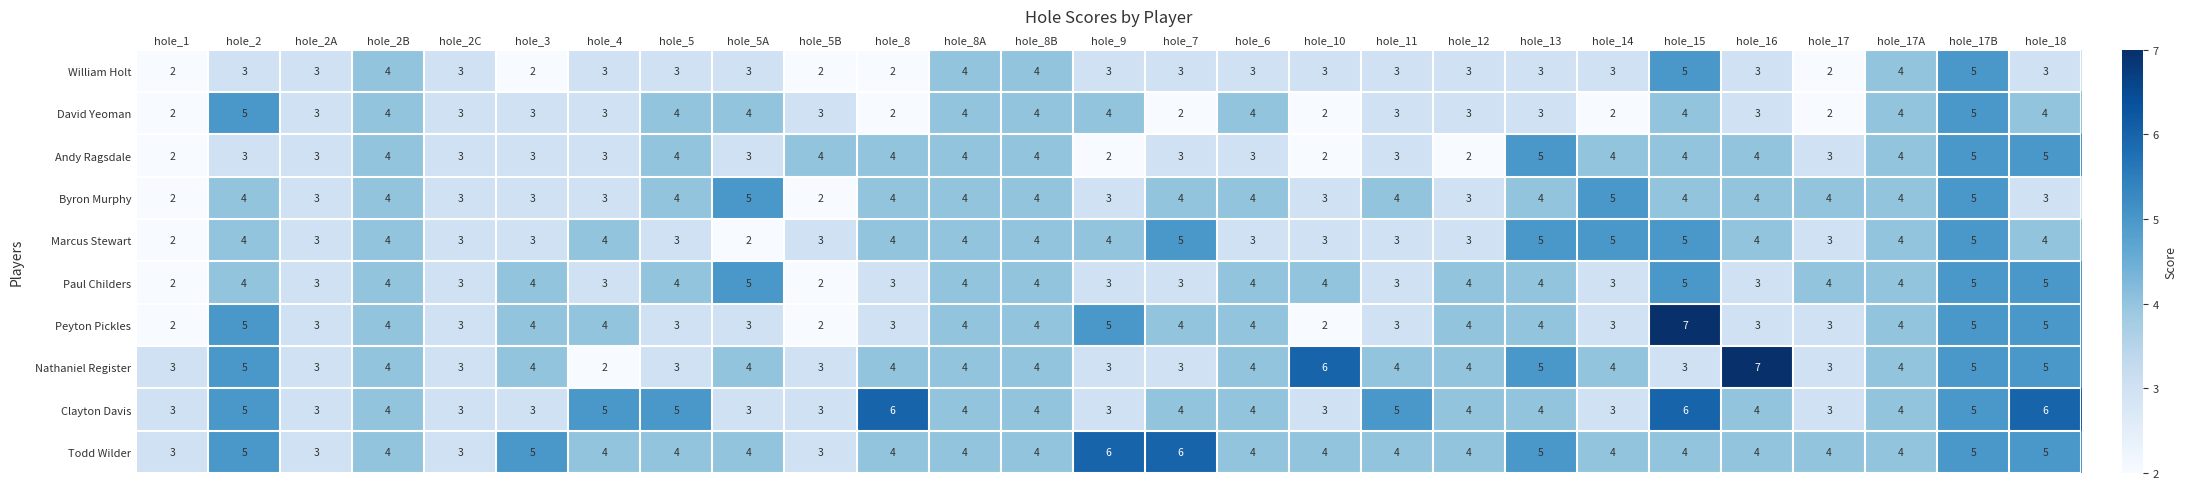

Which category has the highest value in the Nathaniel Register series?

hole_16